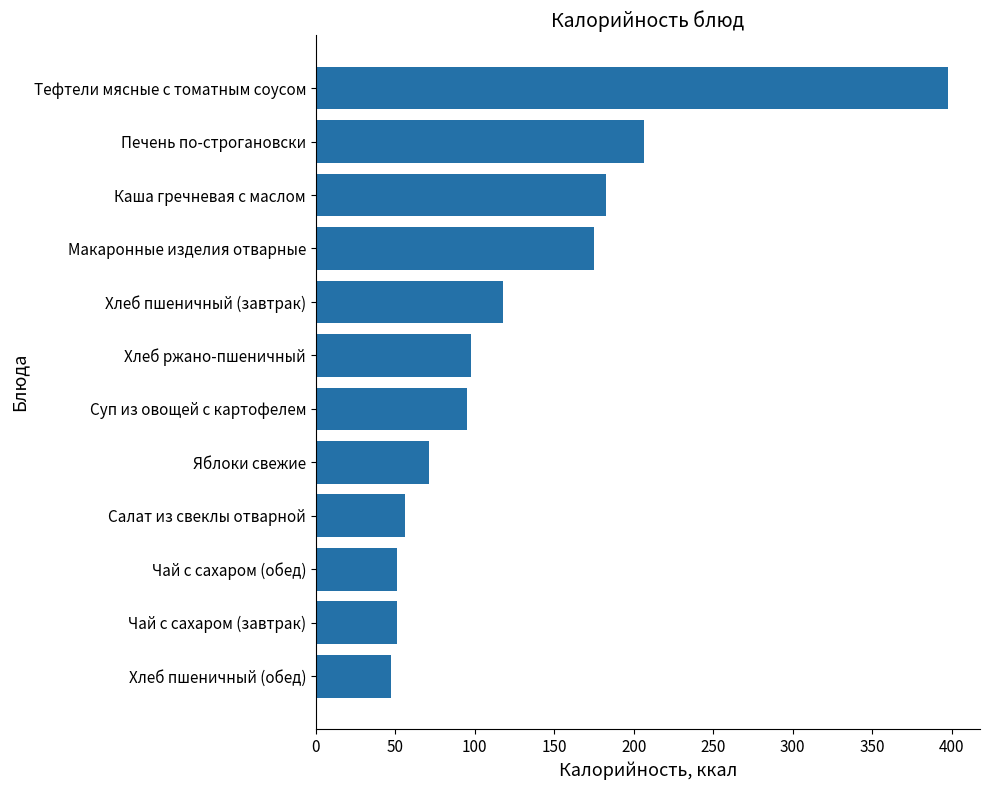

Where is the data nearest to the value 222?

Печень по-строгановски